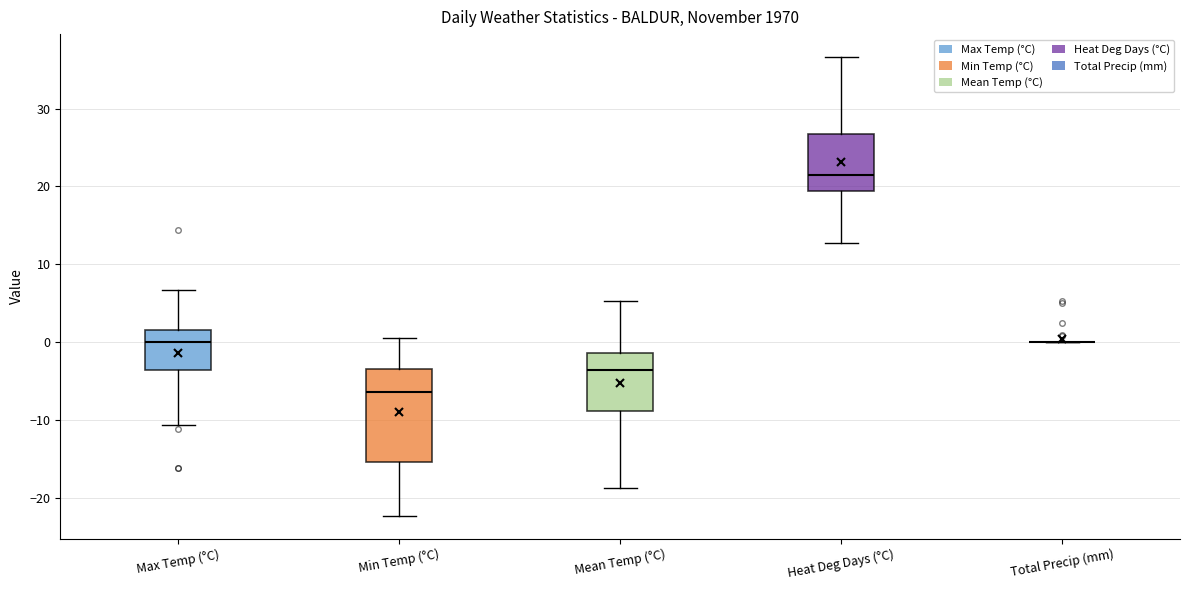

Reading left to right, transcribe this box plot: for each box, give where its median line is, the range the box spans, and where its two whiskers end, as read against the y-axis. The values are not printed on the chart, so give them approximately, as read against the axis.

Max Temp (°C): median 0, box -3 to 2, whiskers -11 to 7
Min Temp (°C): median -6, box -15 to -3, whiskers -22 to 1
Mean Temp (°C): median -3, box -9 to -1, whiskers -19 to 5
Heat Deg Days (°C): median 22, box 19 to 27, whiskers 13 to 37
Total Precip (mm): box collapsed to a line at 0, whiskers 0 to 0